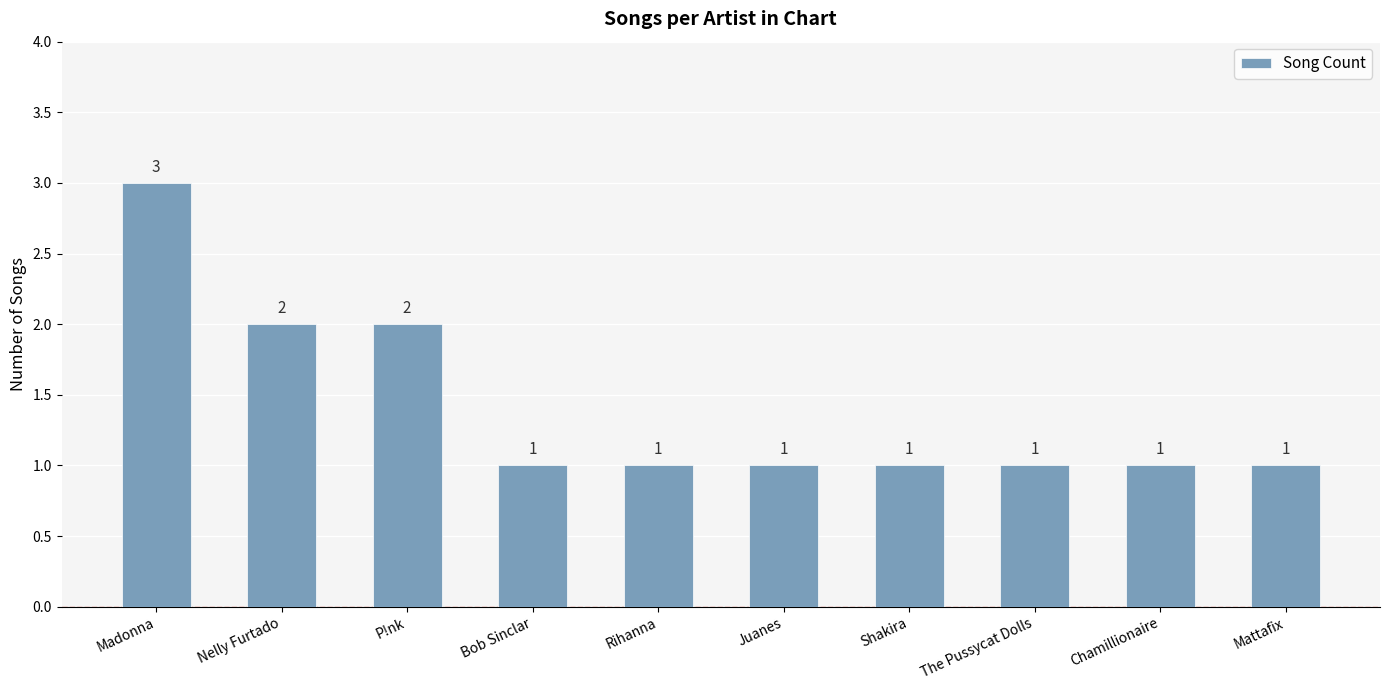

Reading right to left, extract all data points from this chart.

1	1	1	1	1	1	1	2	2	3